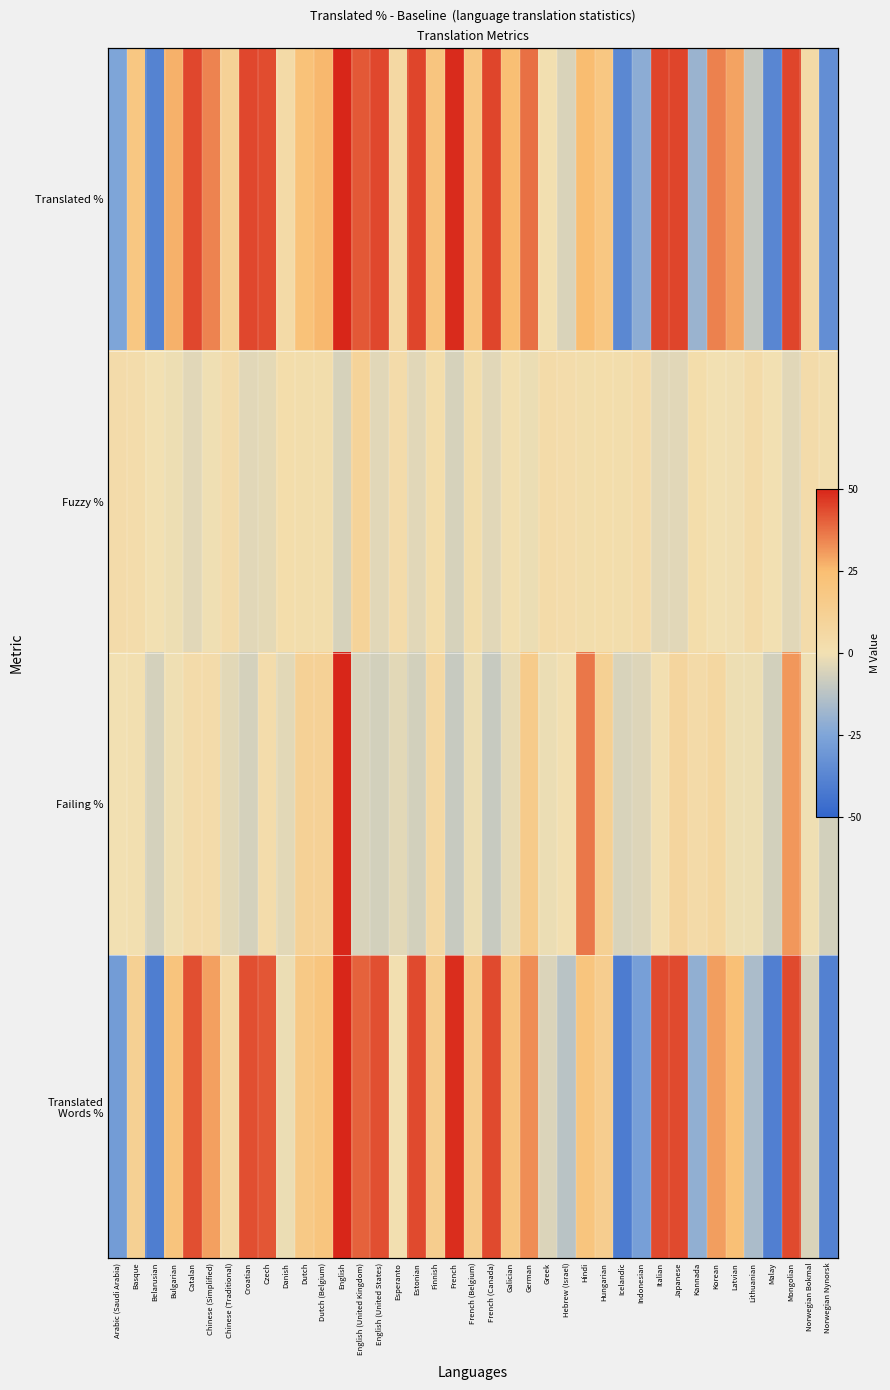

What is the average value of the Fuzzy % series?

0.4